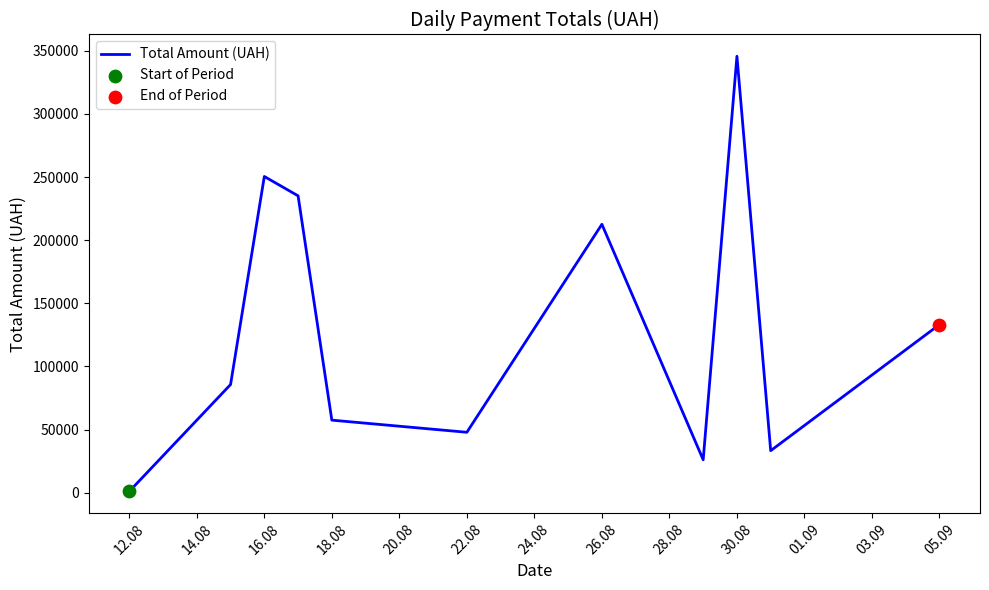

What is the difference between the maximum and minimum values?

344689.0